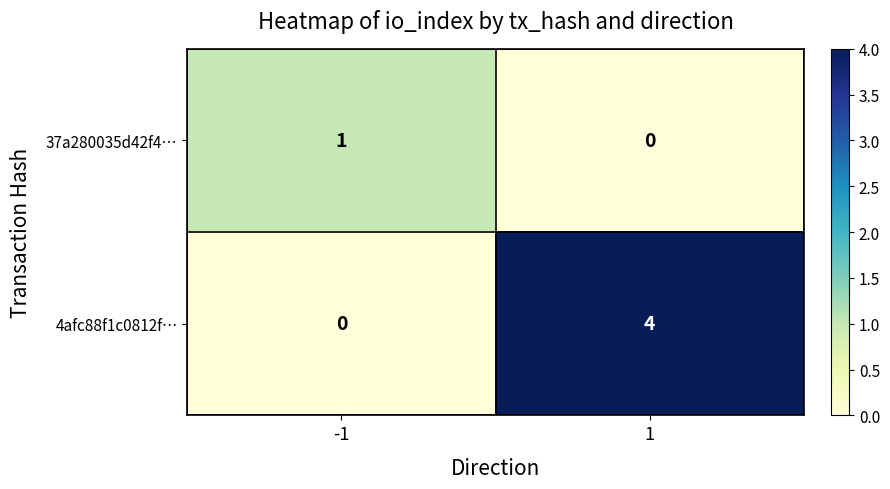

The 37a280035d42f4… series shows 1 at -1. True or false?

True